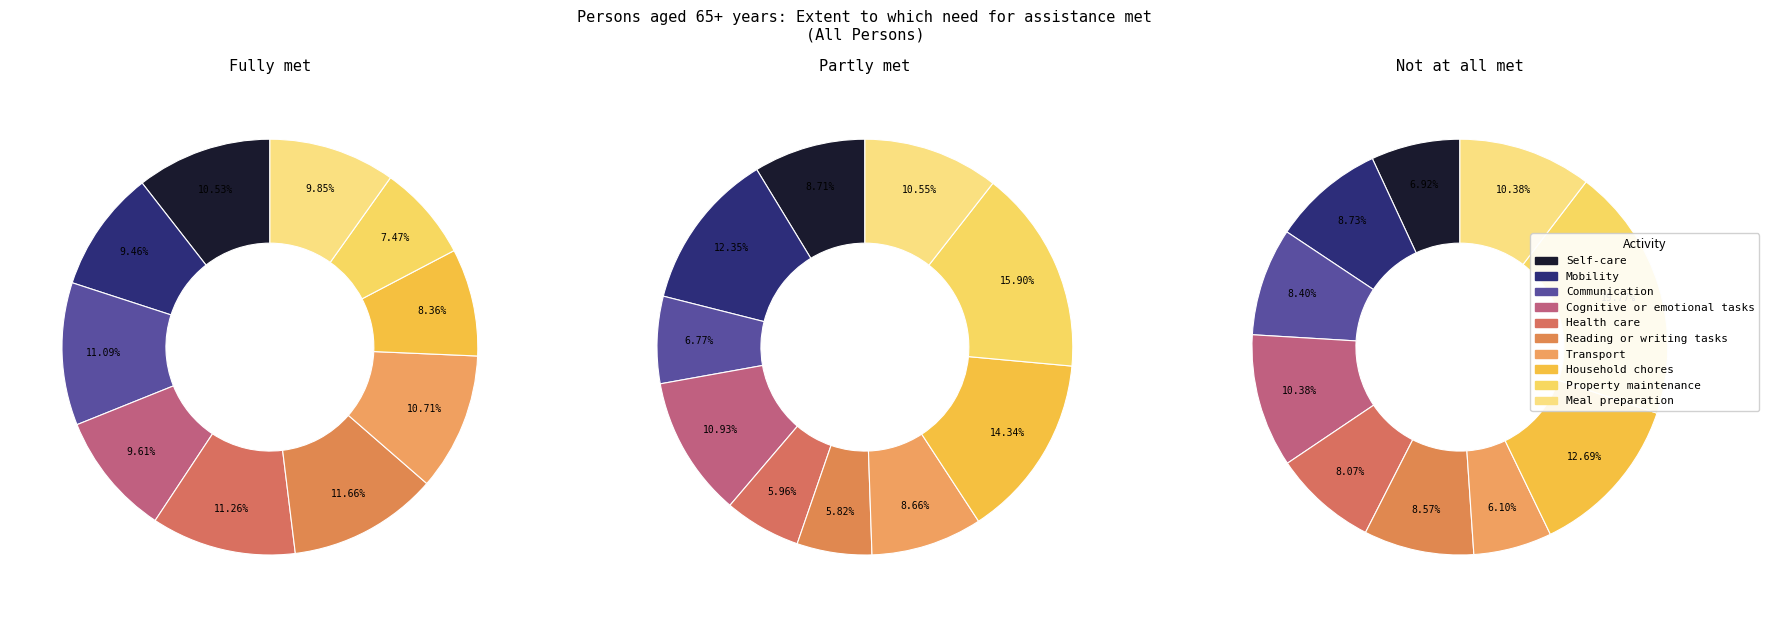

Is Mobility the majority of the pie?

No